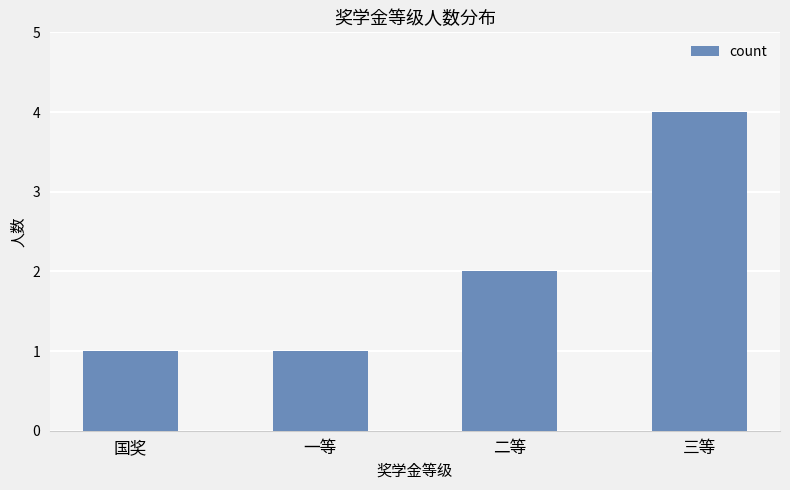

The chart shows a value of 4 at 三等. True or false?

True